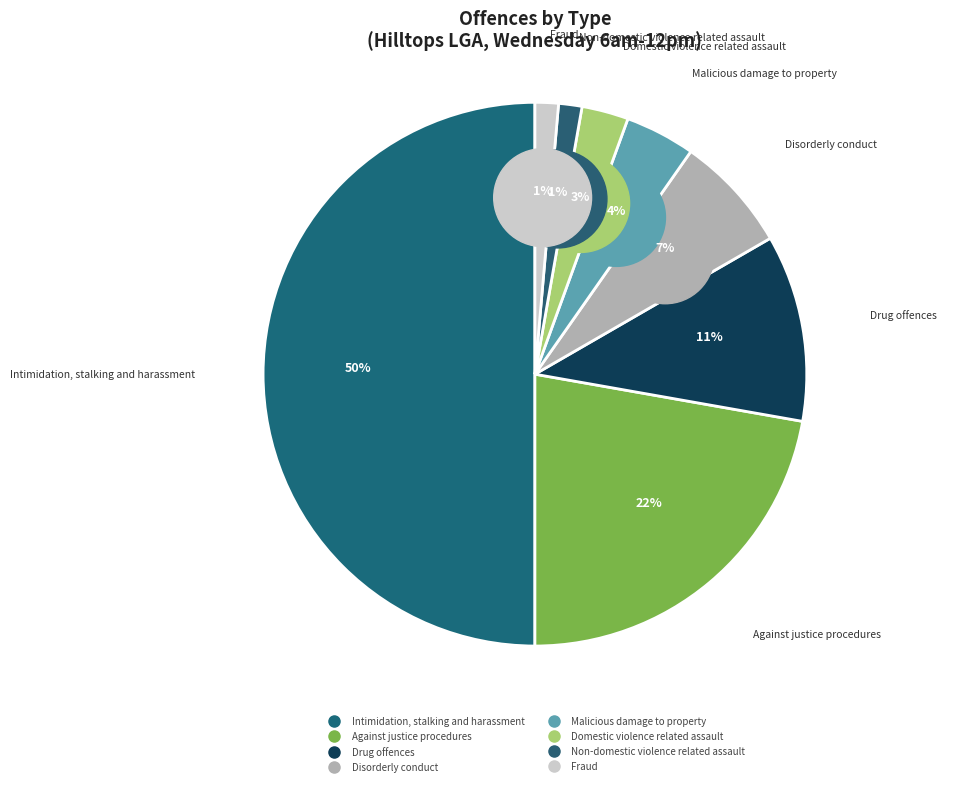

How many slices are in this pie chart?

8